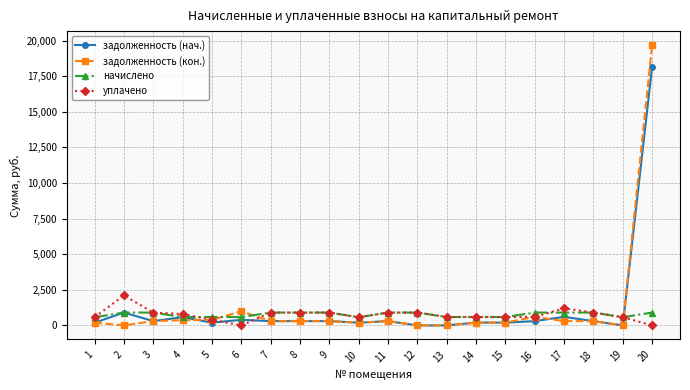

Rank the series by their maximum value, from lowest to highest.

начислено, уплачено, задолженность (нач.), задолженность (кон.)